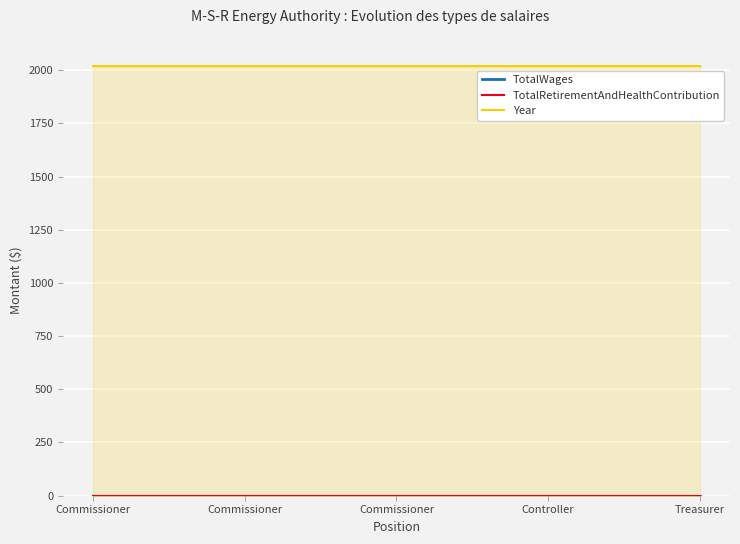

Is it true that TotalWages equals 0 at Commissioner?

True